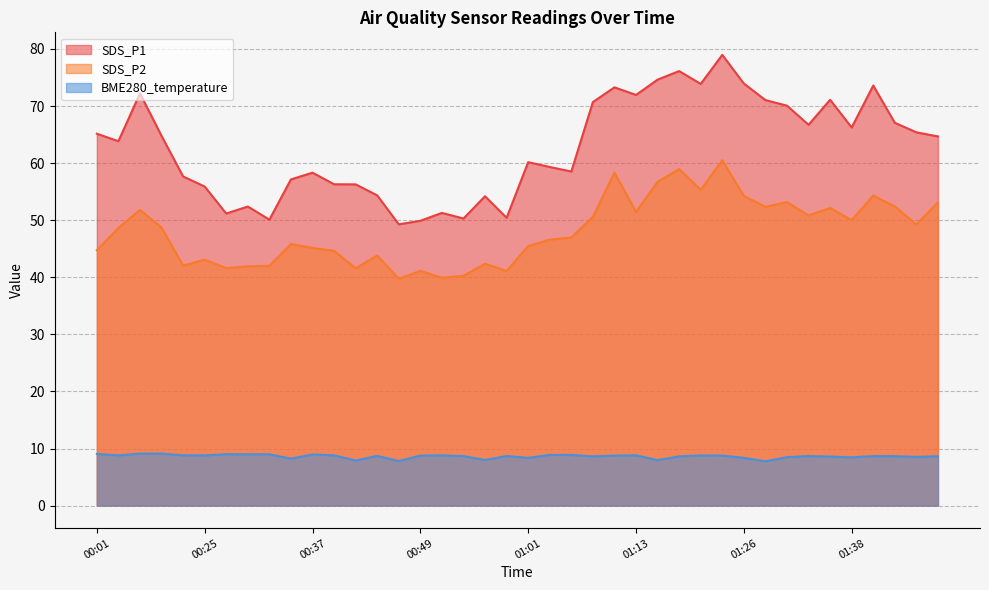

At which category does SDS_P1 reach its first local valley?

00:03